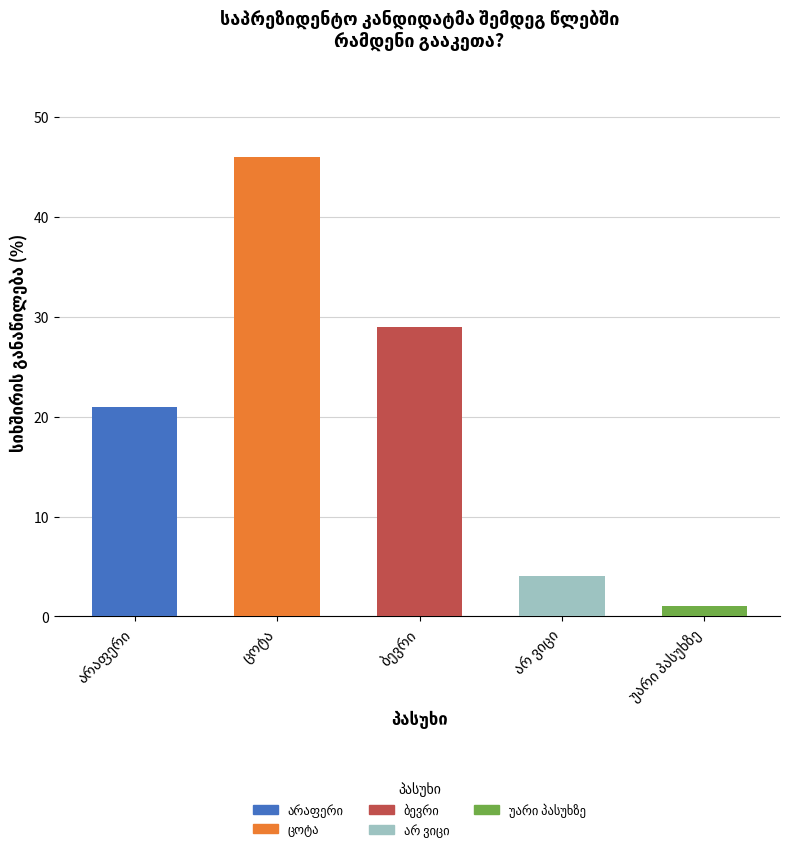

True or false: the data shows 29 at ბევრი.

True